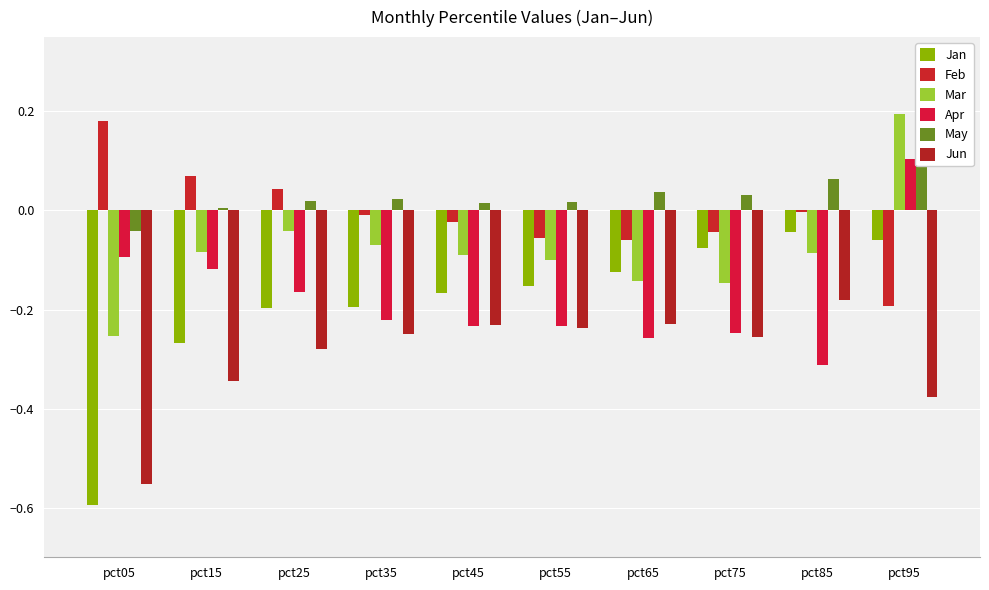

Are the bars horizontal?

No